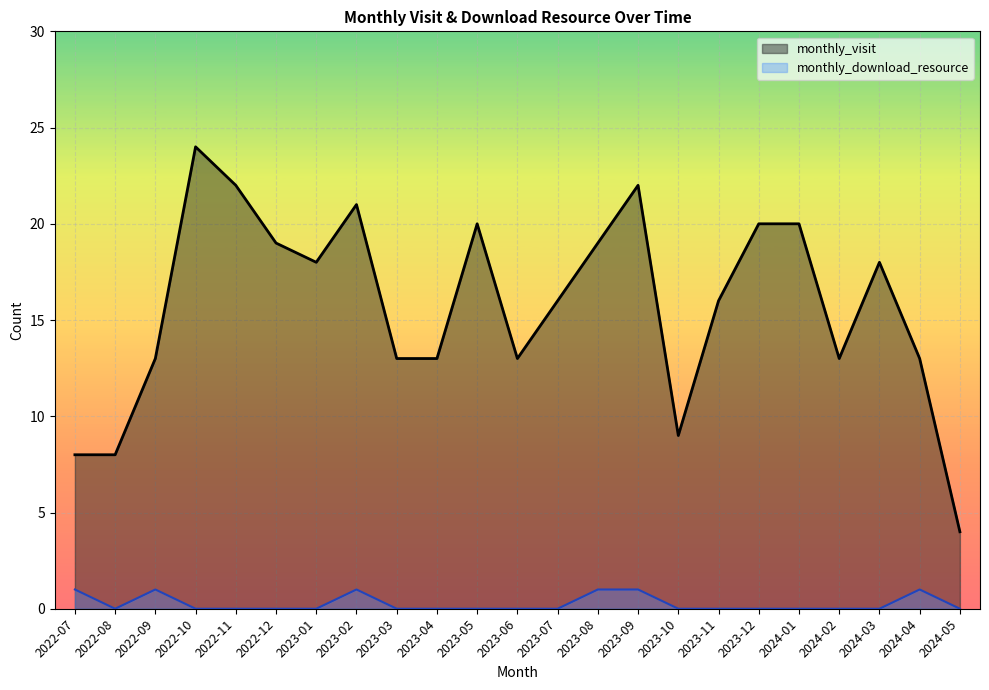

What is the sum of all monthly_download_resource values?

6